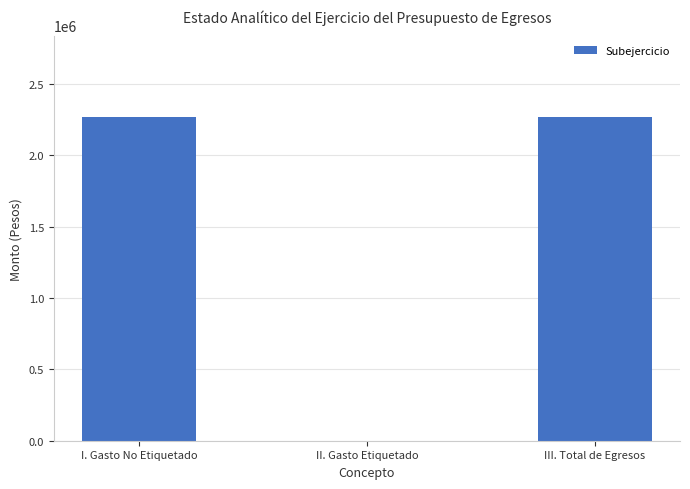

Read the value at I. Gasto No Etiquetado.

2270297.2